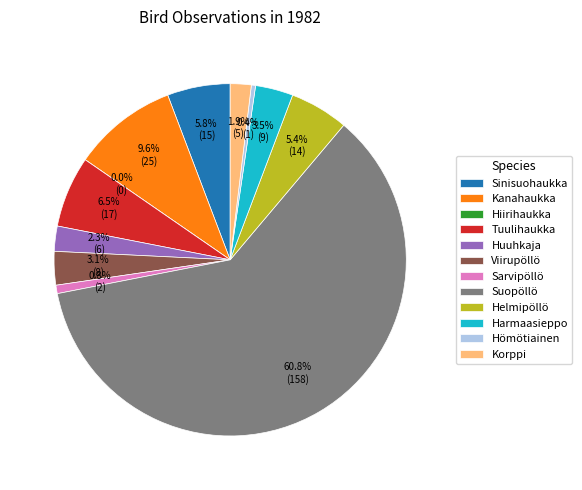

What percentage is NOT represented by Viirupöllö?

96.9%